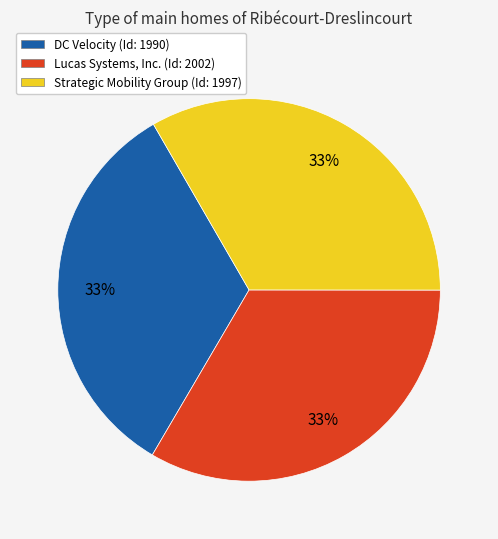

Combined, do DC Velocity and Lucas Systems, Inc. account for over 50%?

Yes